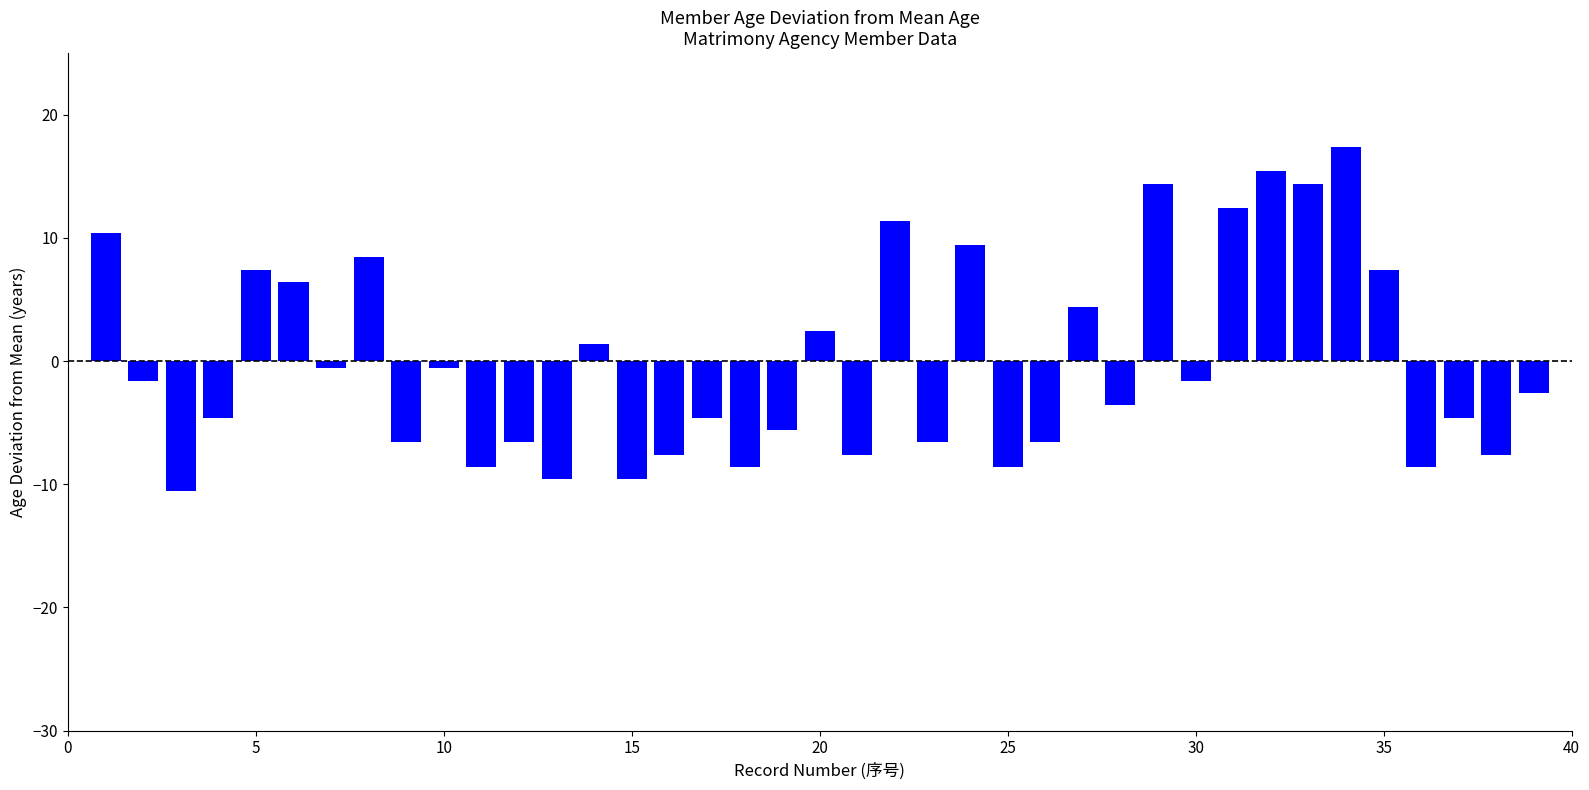

What is the value of the 23rd bar from the left?

-6.6